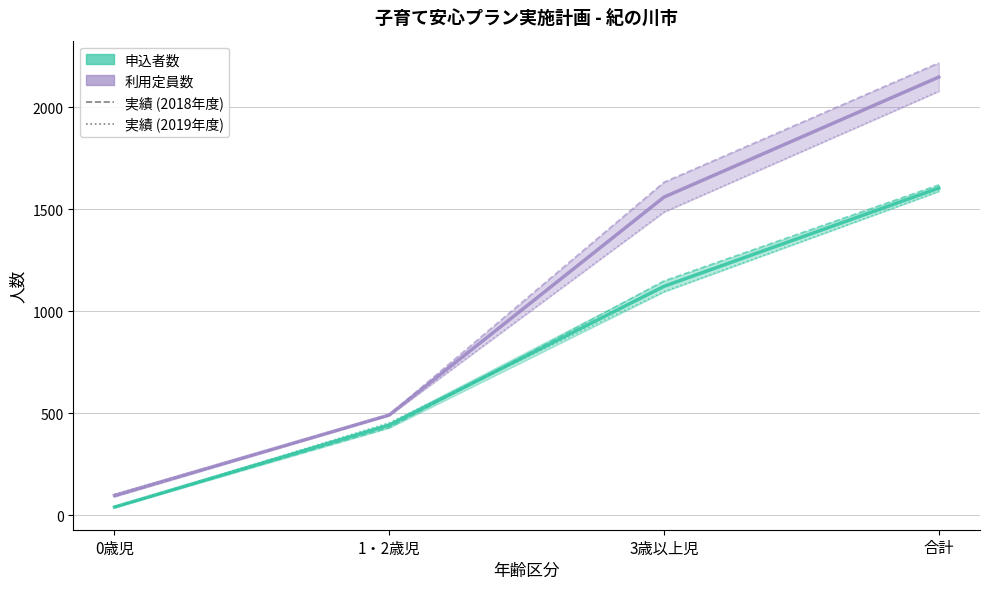

At which category is the sum across all series the highest?

合計